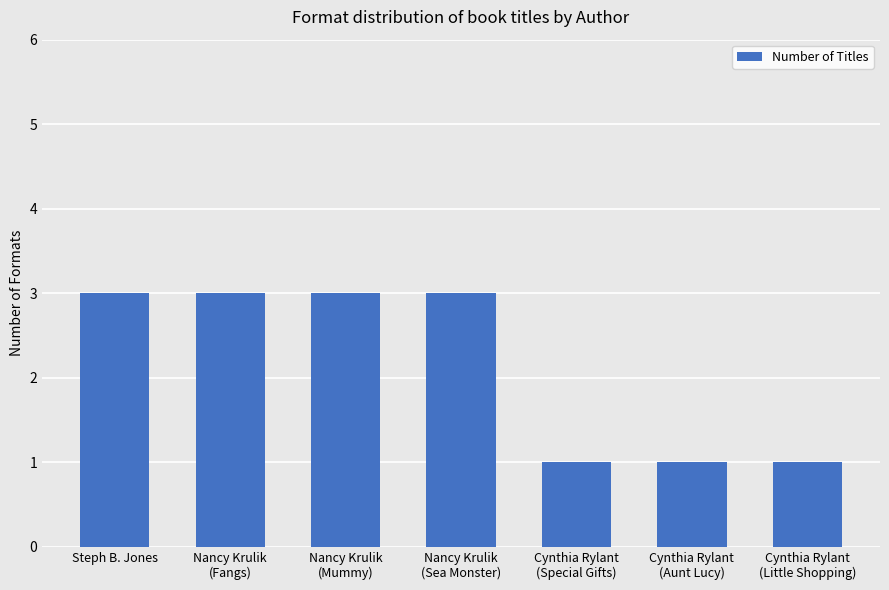

What is the greatest value displayed?

3